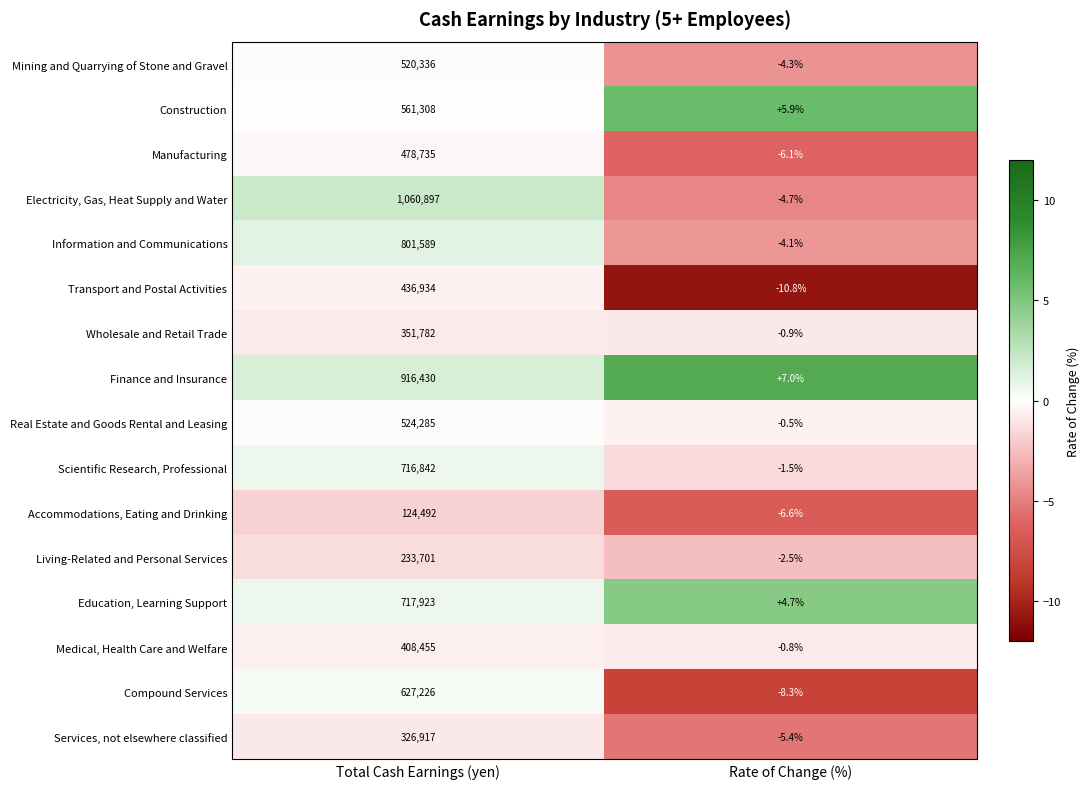

List the labels in order of Manufacturing value, largest first.

Total Cash Earnings (yen), Rate of Change (%)